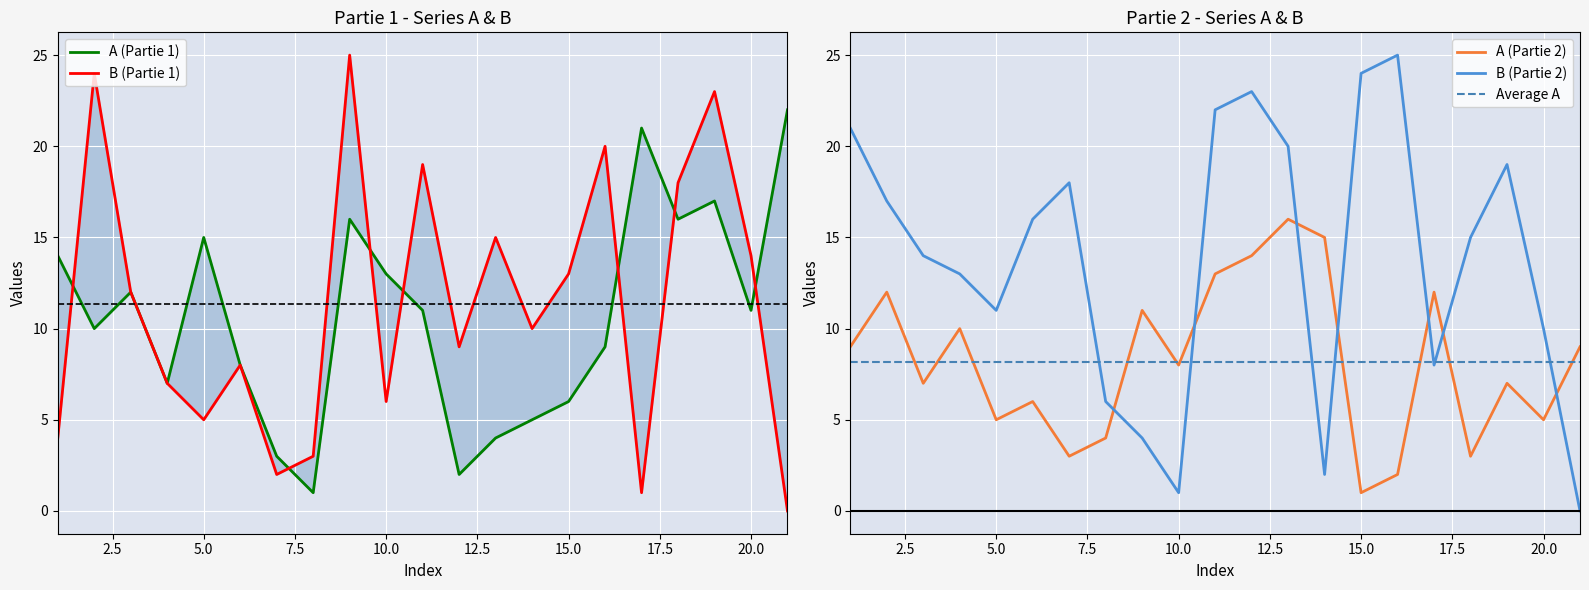

True or false: A (Partie 2) has a value of 14 at 12.

True